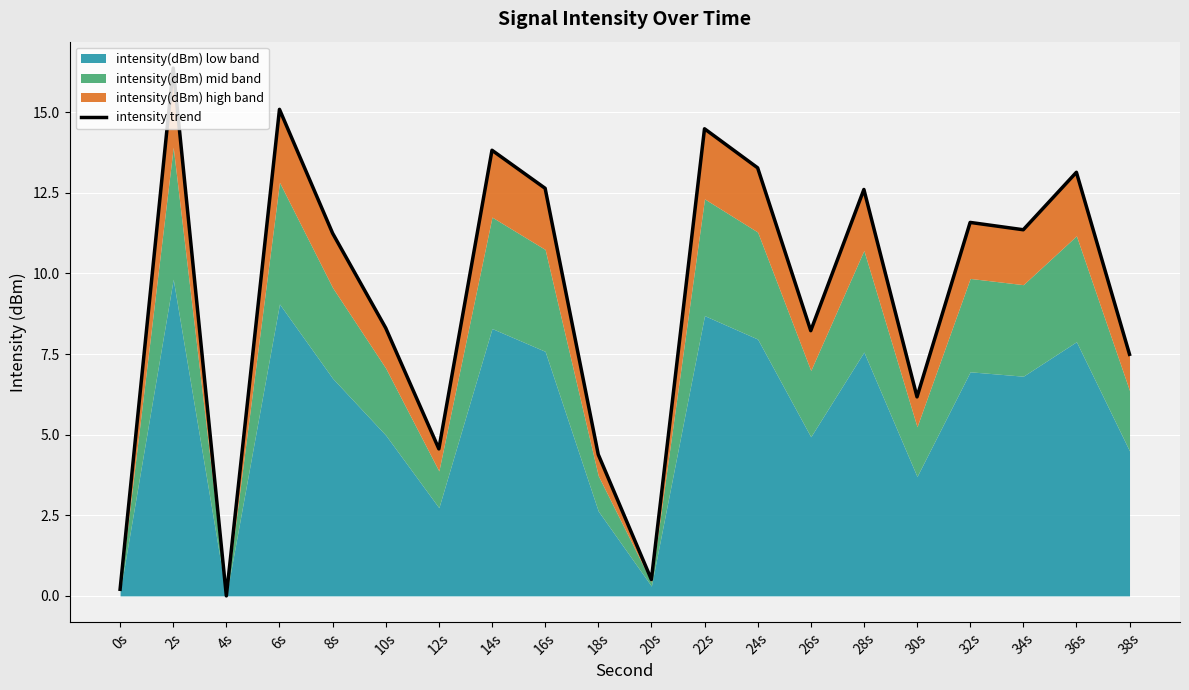

Reading left to right, extract all data points from this chart.

0.2	16.4	0.0	15.1	11.2	8.3	4.6	13.8	12.6	4.4	0.5	14.5	13.3	8.2	12.6	6.2	11.6	11.4	13.1	7.5